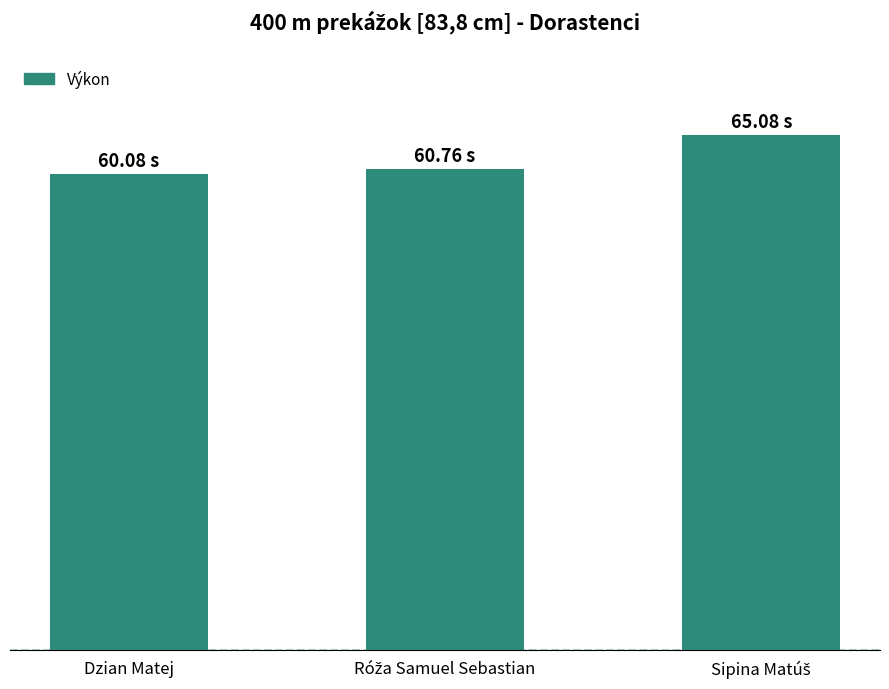

What is the sum of the values at Dzian Matej and Sipina Matúš?

125.2